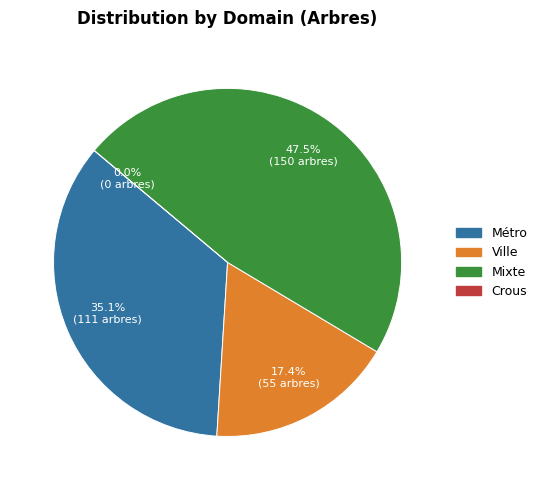

Is there any slice that represents more than half of the pie?

No